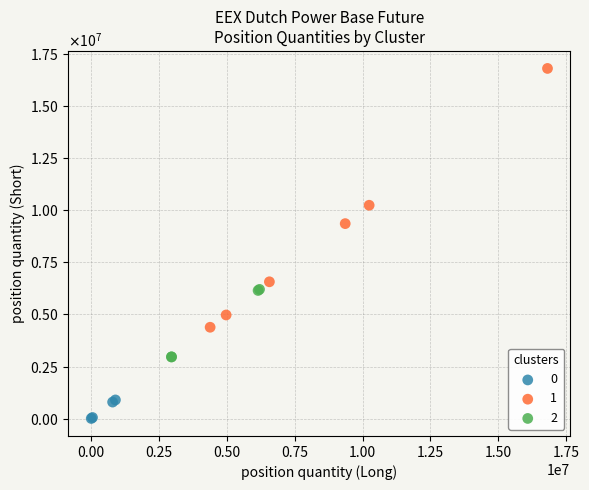

What are all the series names shown in the legend?

0, 1, 2